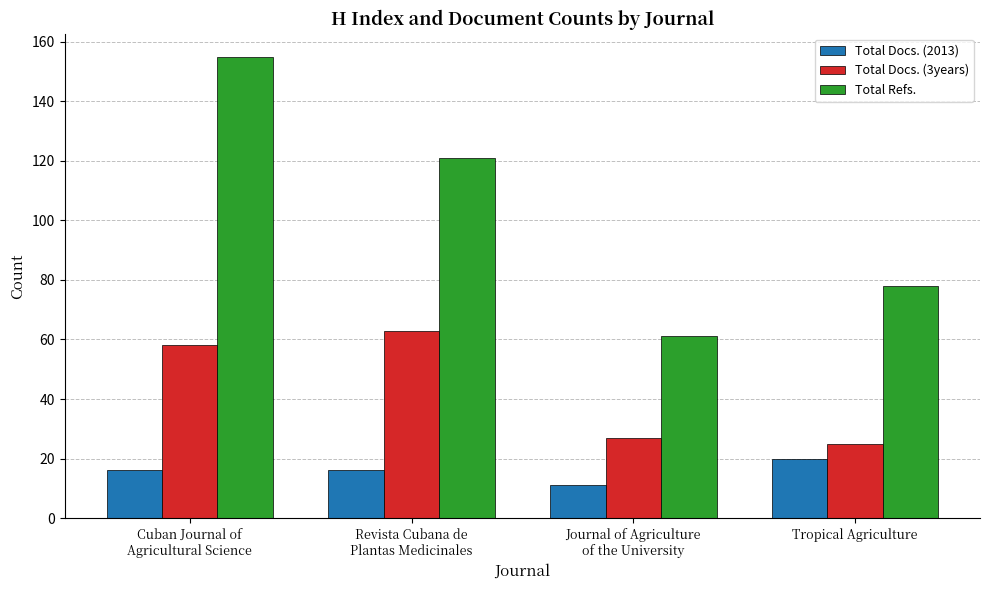

Is it true that Total Docs. (2013) equals 11 at Journal of Agriculture
of the University?

True